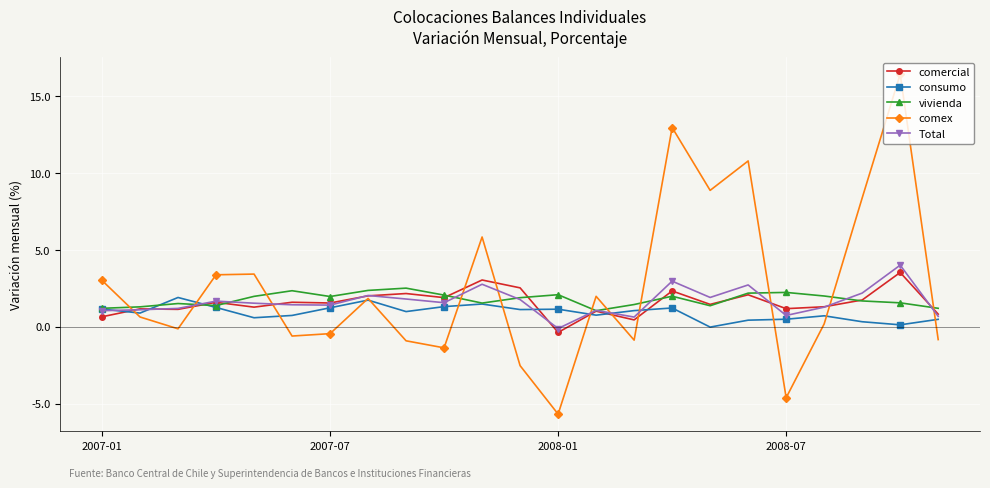

True or false: comercial and consumo cross at least once.

True